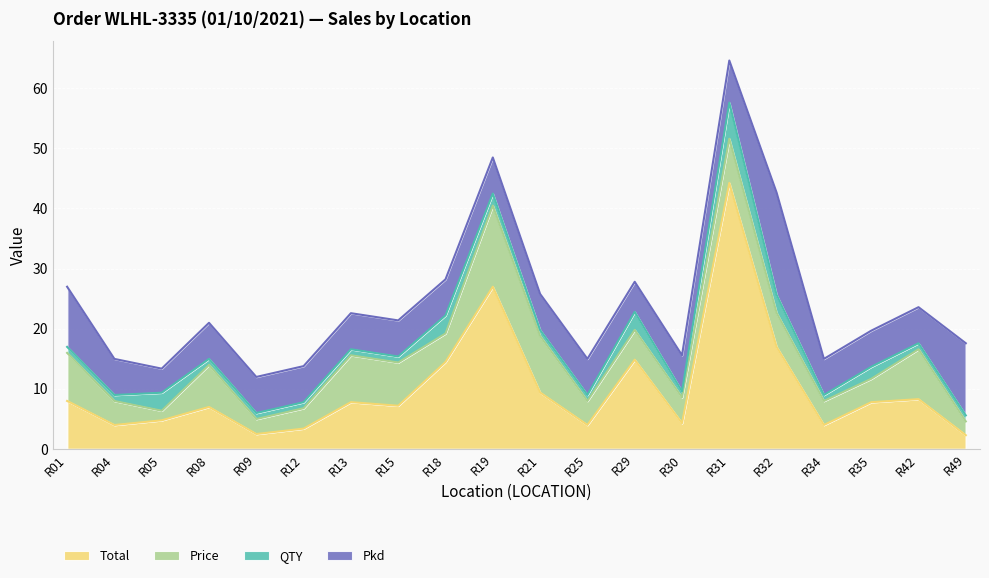

Count the number of data series in this chart.

4